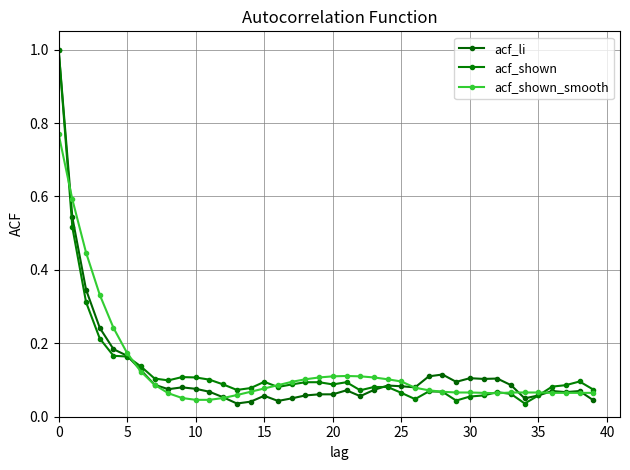

What are all the series names shown in the legend?

acf_li, acf_shown, acf_shown_smooth